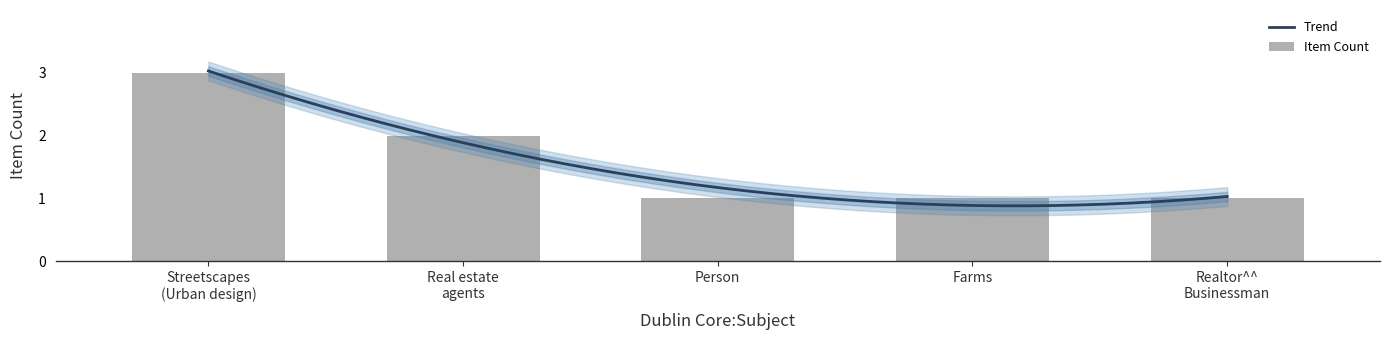

Which has a higher value, Realtor^^ Businessman or Farms?

Realtor^^ Businessman